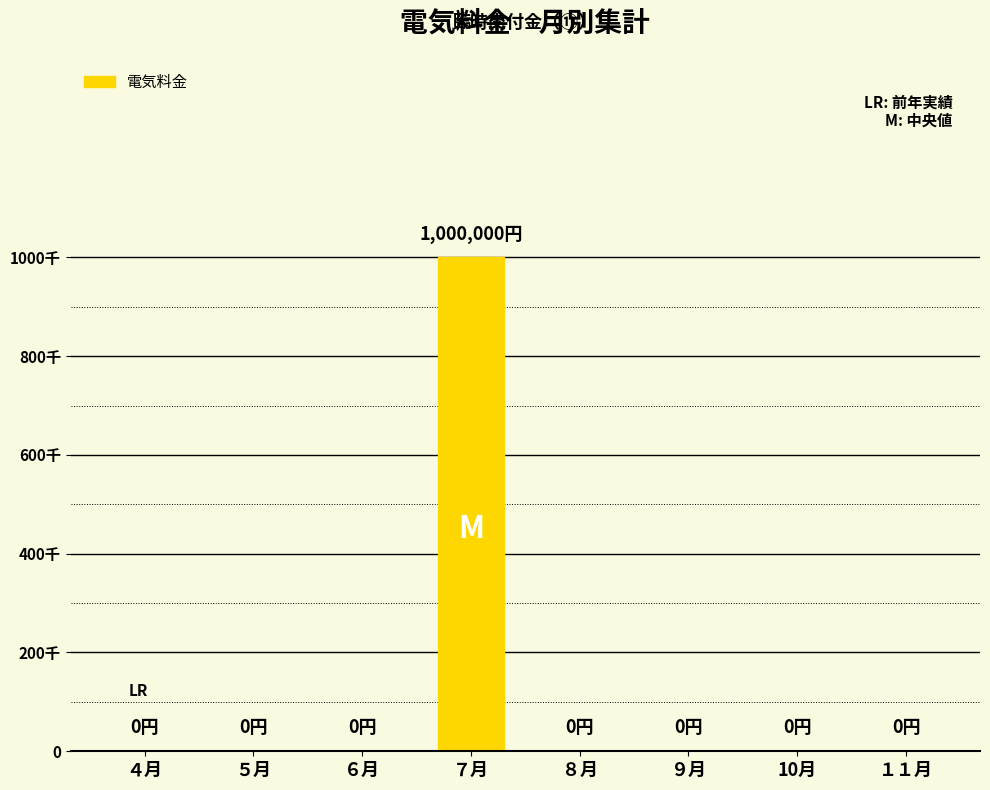

Does the chart contain stacked bars?

No